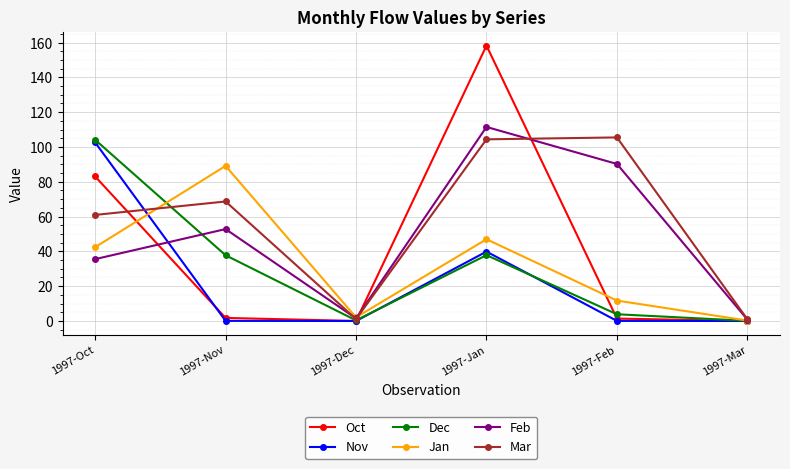

Which series has the widest spread of values?

Oct